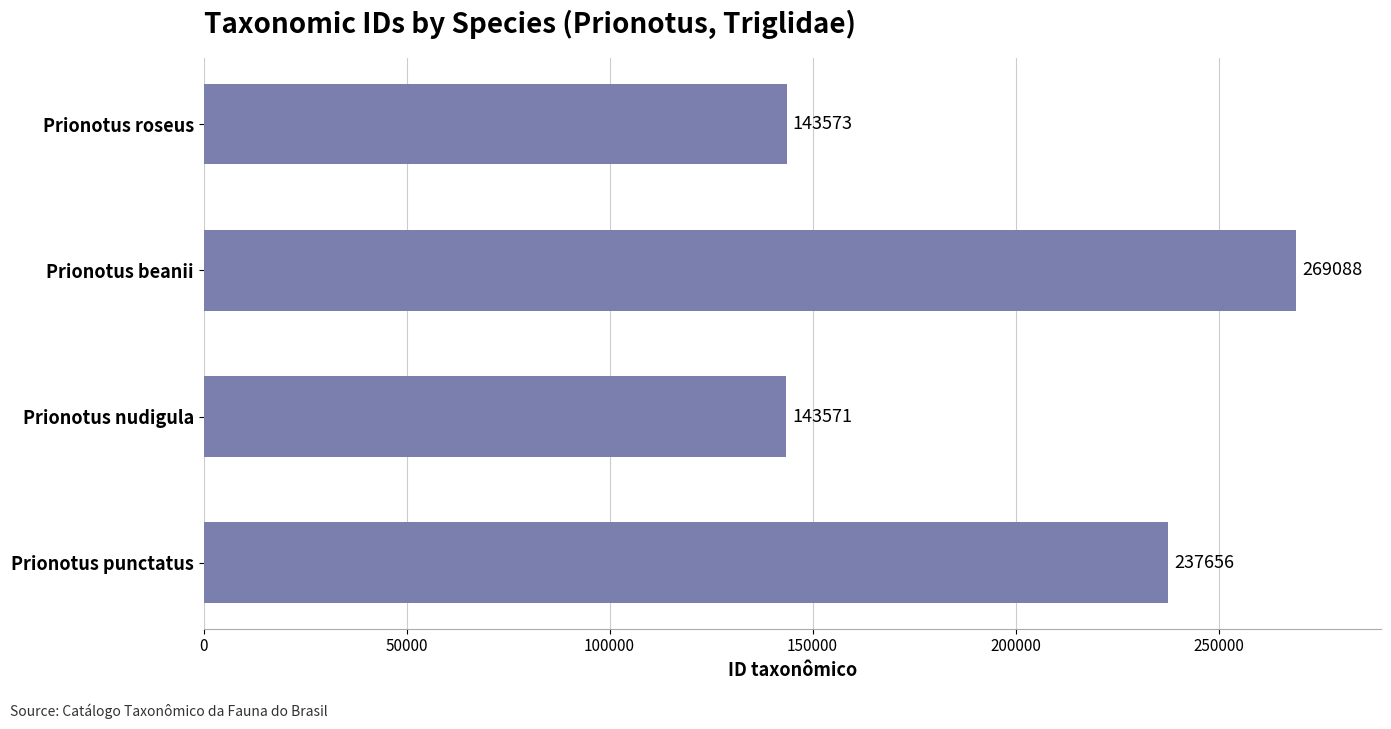

How many values are below 237656?

2